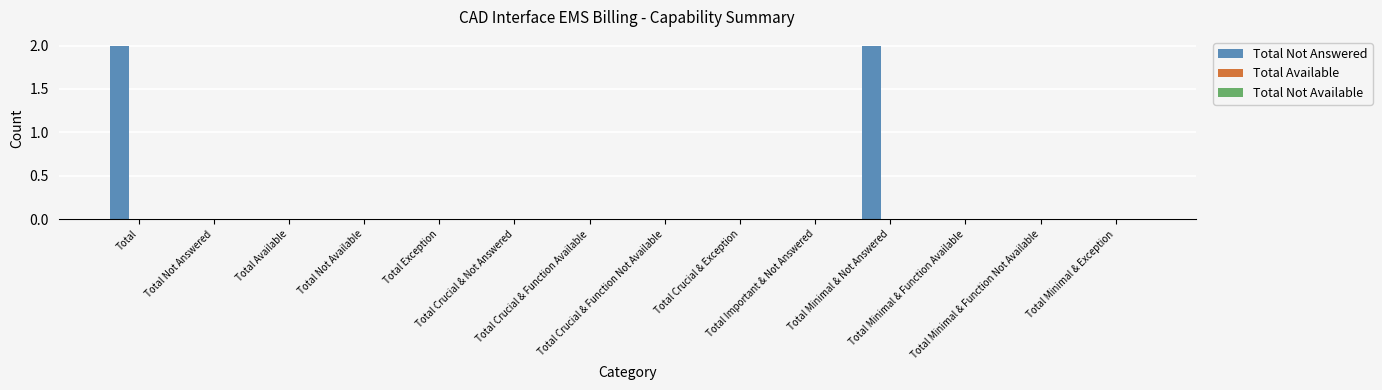

Count the number of data series in this chart.

1